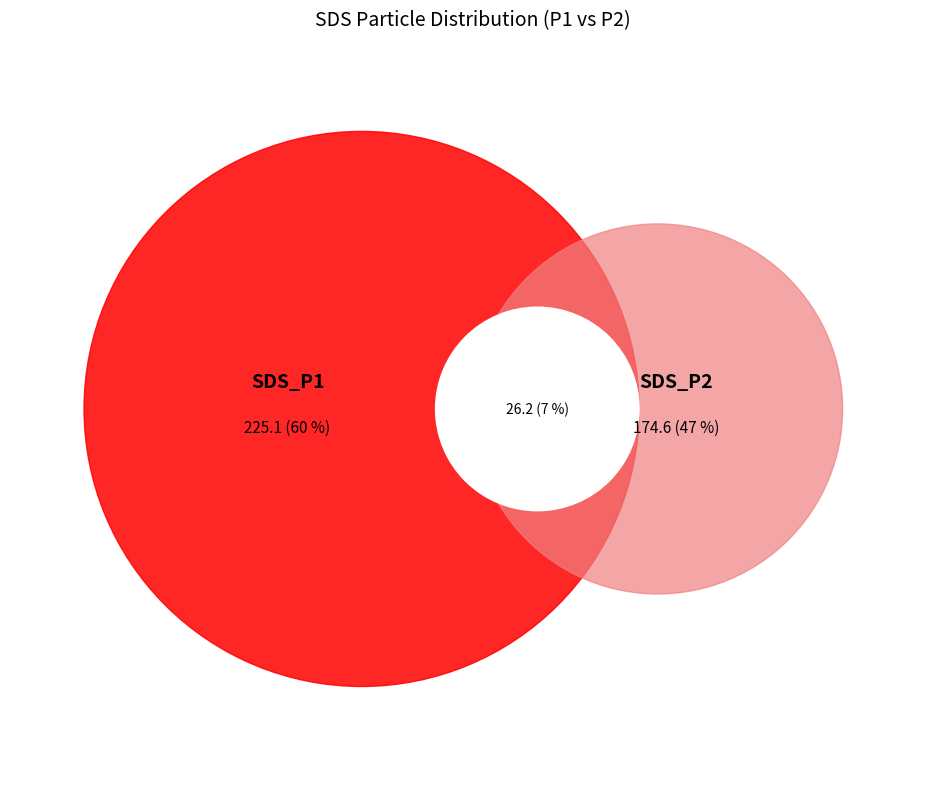

Does any single category account for the majority?

No